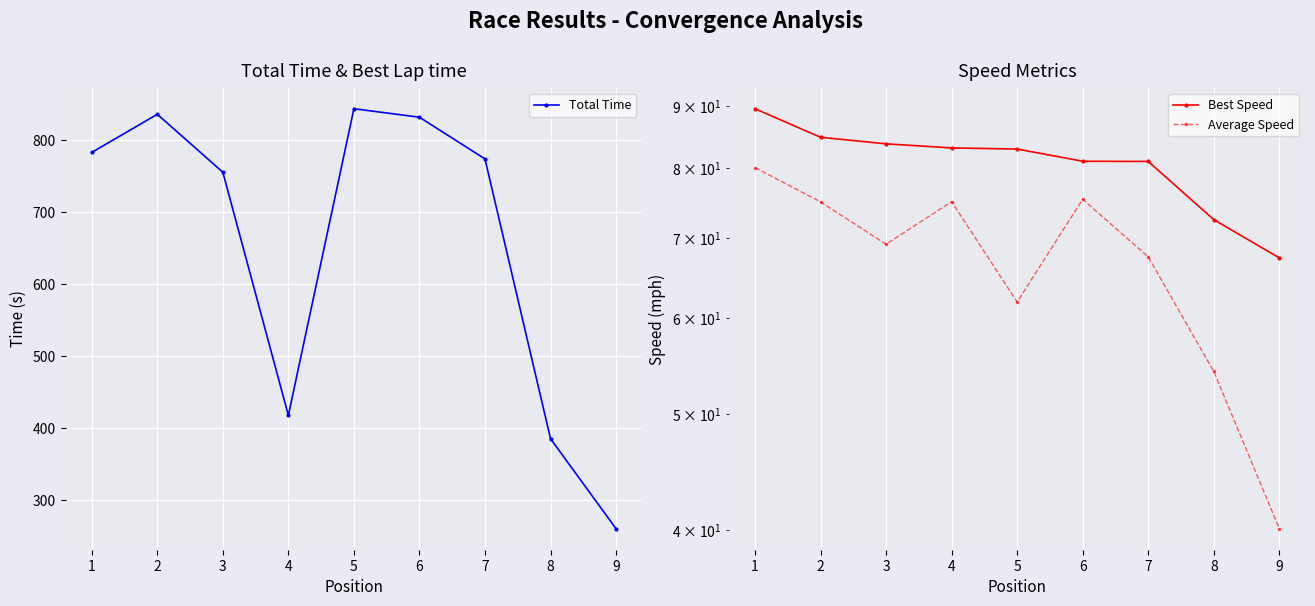

Reading right to left, transcribe all the data shown in this chart.

Total Time: 260.2	385.1	773.4	831.3	843.1	417.5	755.0	835.4	782.4
Best Speed: 67.4	72.5	81.0	81.0	83.0	83.1	83.8	84.8	89.6
Average Speed: 40.1	54.2	67.5	75.4	61.9	75.0	69.1	75.0	80.1